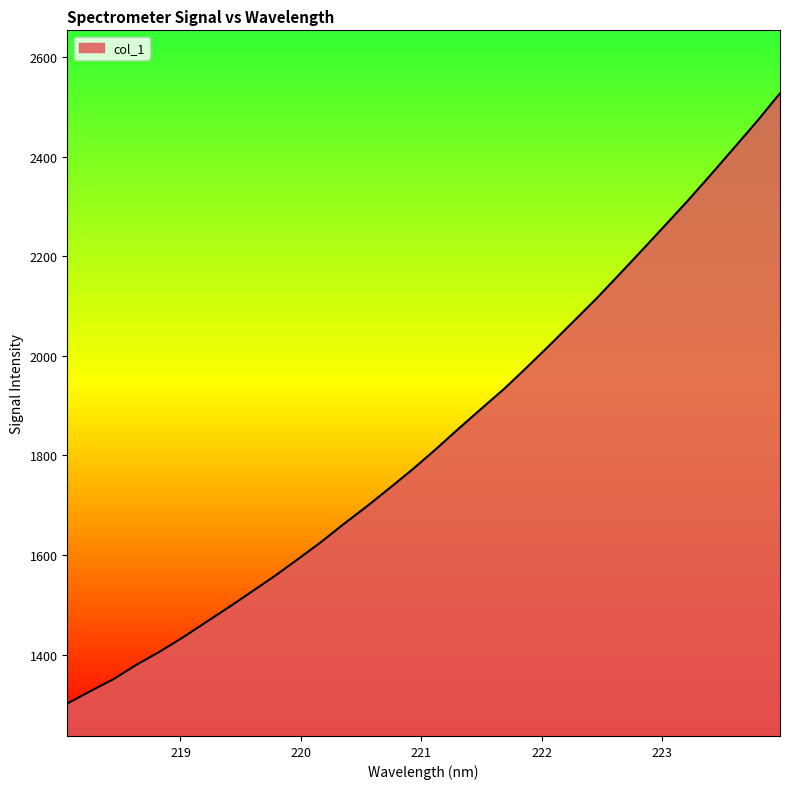

What is the difference between the maximum and minimum values?

1225.7